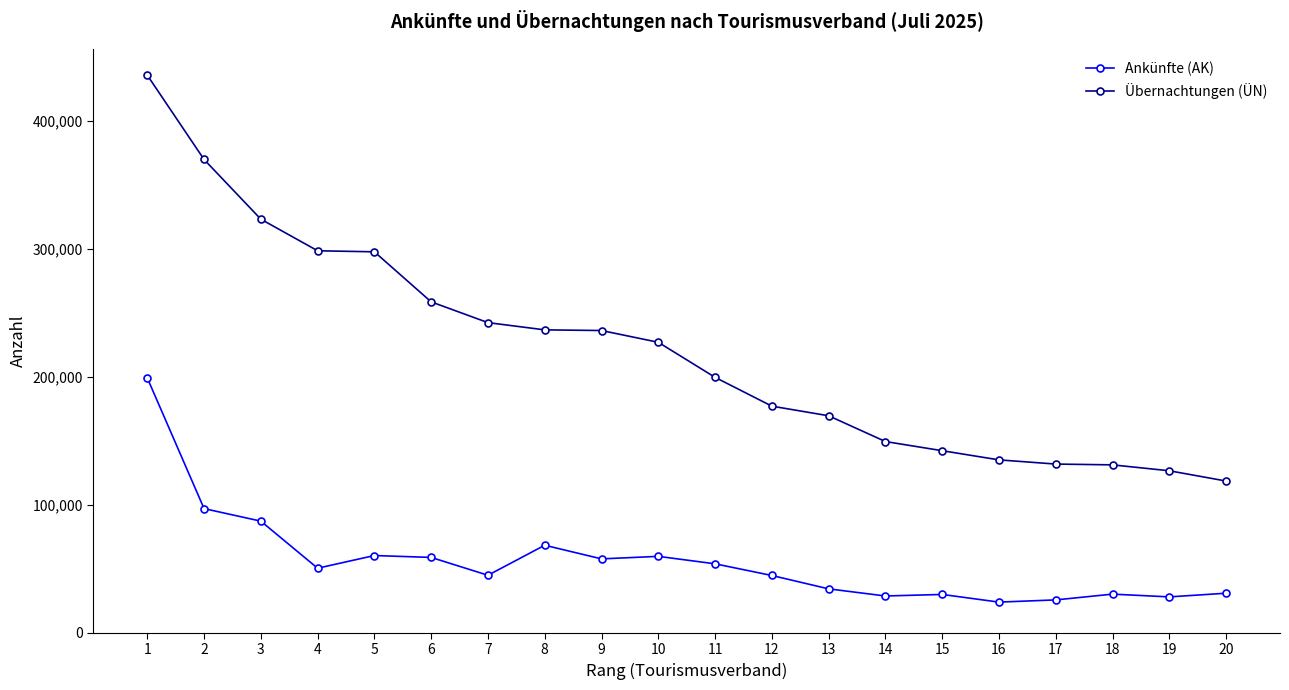

What is the highest value of the Übernachtungen (ÜN) series?

435890